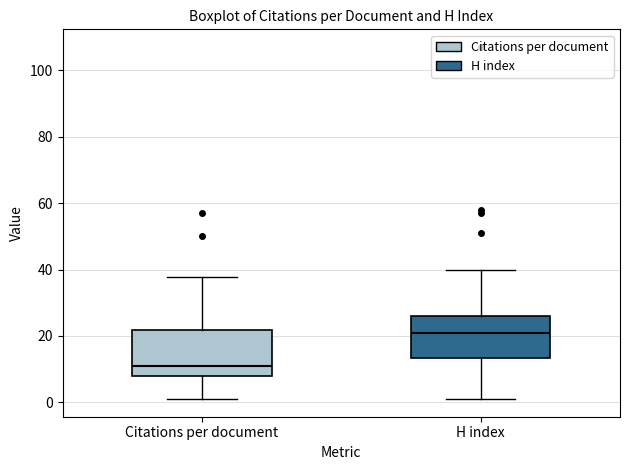

Where does the lower whisker of the box for H index end on the y-axis? The values are not printed on the chart, so give them approximately, as read against the axis.

2